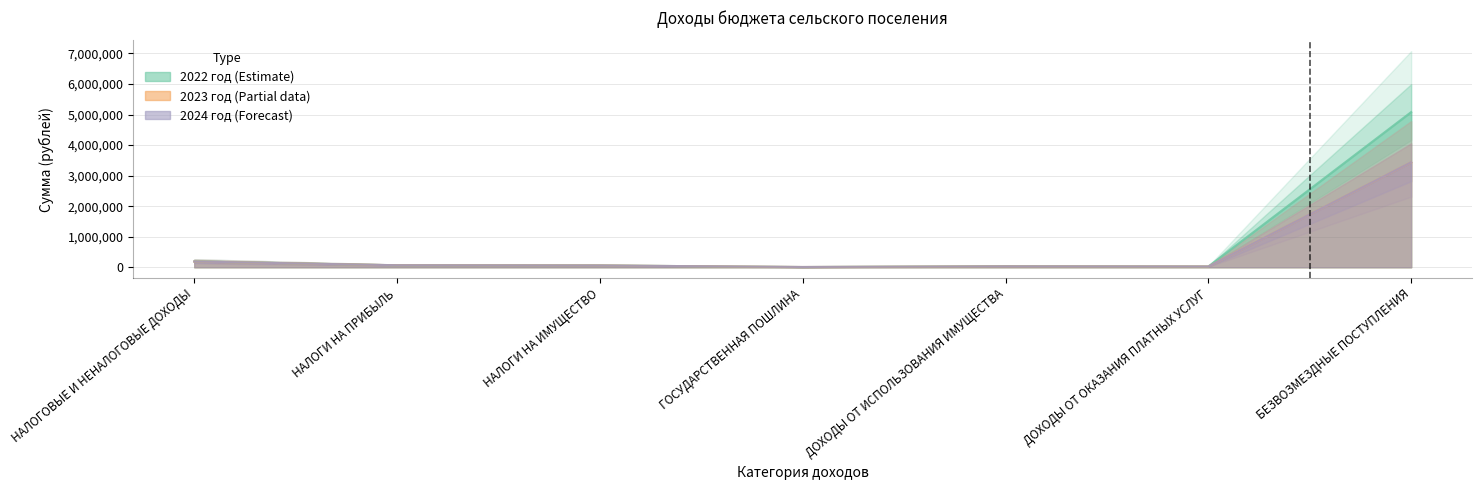

At which category does 2023 год reach its first local valley?

ГОСУДАРСТВЕННАЯ ПОШЛИНА